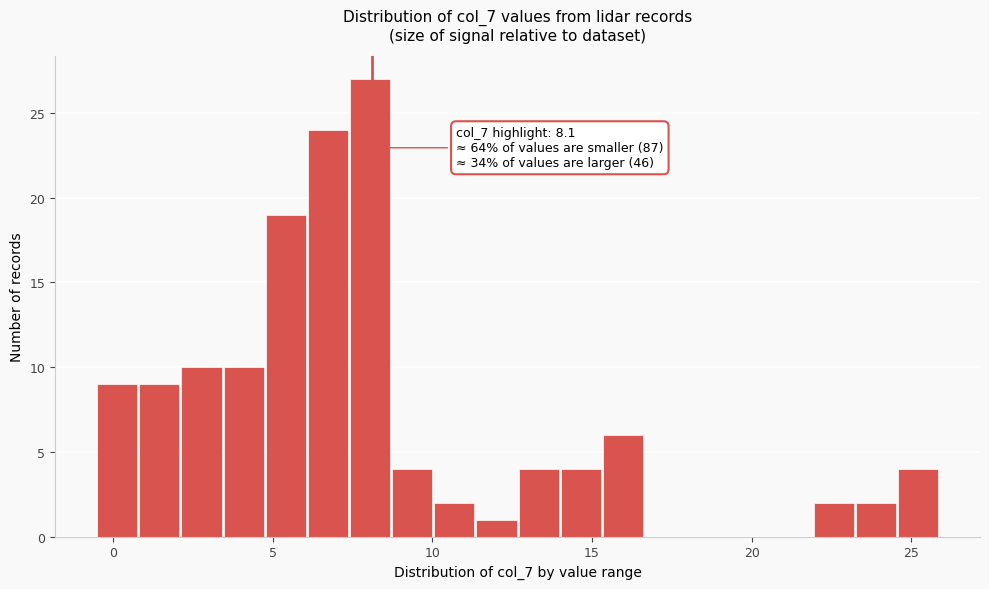

Around what value on the x-axis is the tallest bar? Give the approximate position of its centre, as read against the axis.

8.0